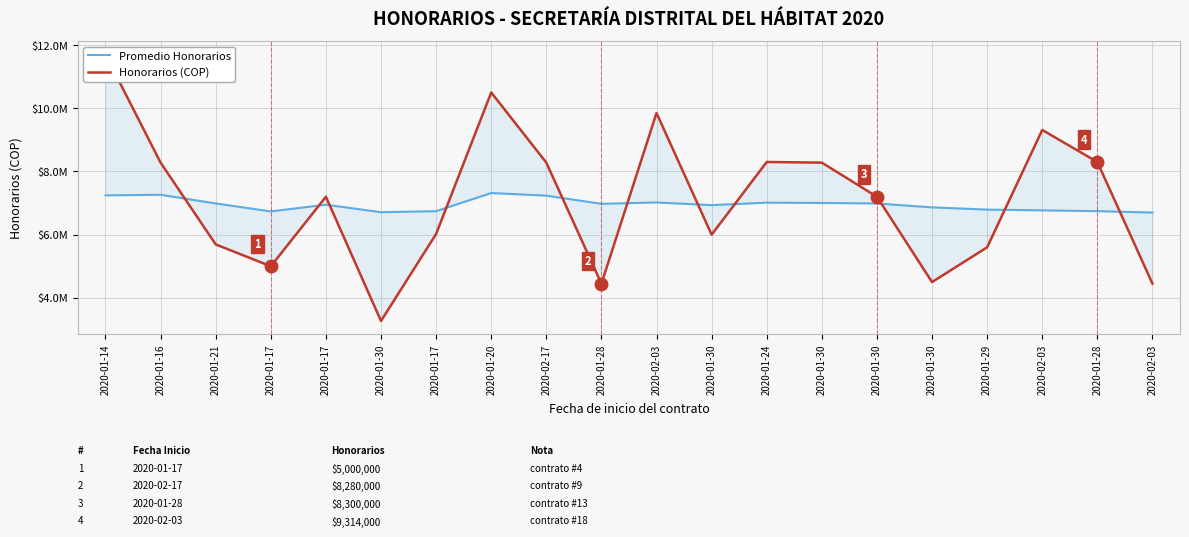

Which series has the widest spread of values?

Honorarios (COP)